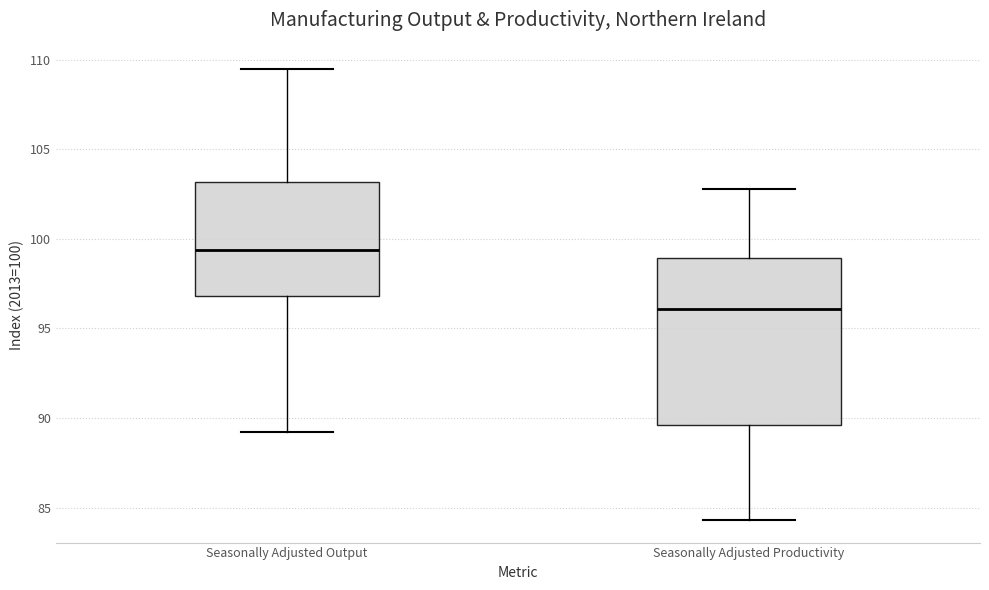

Where does the lower whisker of the box for Seasonally Adjusted Productivity end on the y-axis? The values are not printed on the chart, so give them approximately, as read against the axis.

84.5